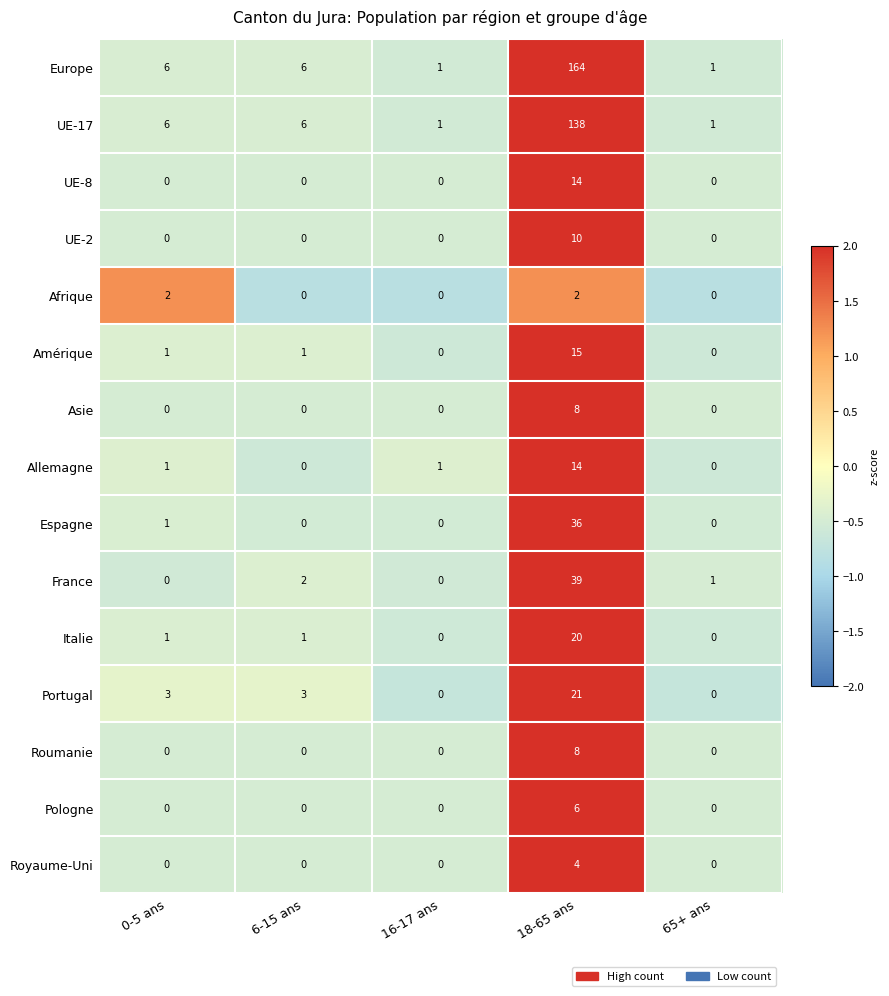

What is the sum of all UE-17 values?

152